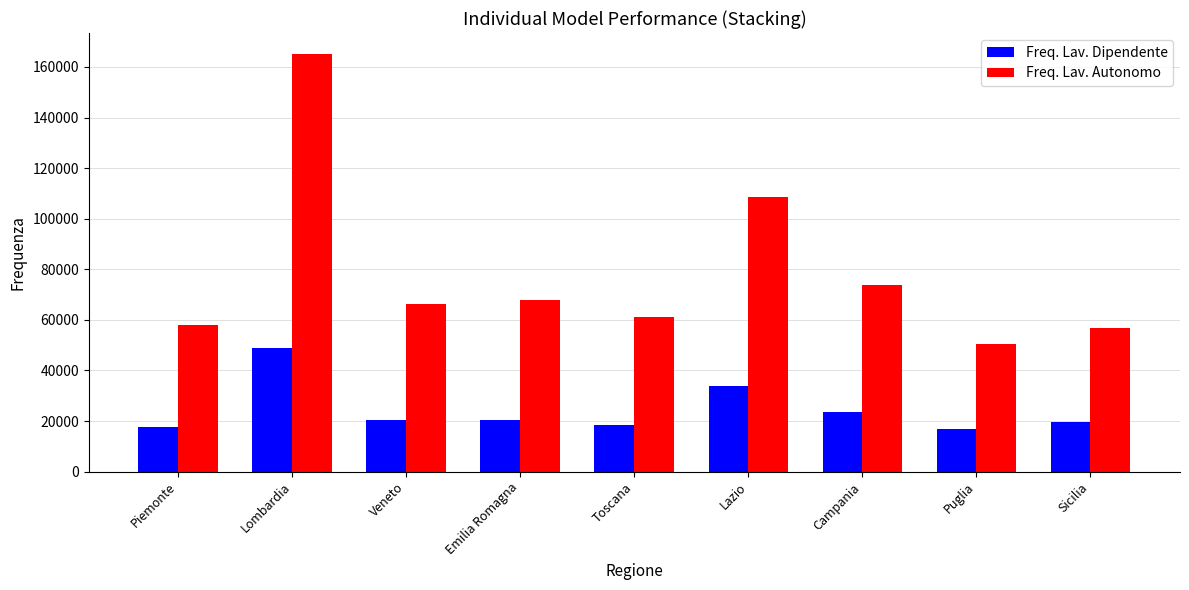

What is the difference between the maximum and minimum values in the Freq. Lav. Dipendente series?

31778